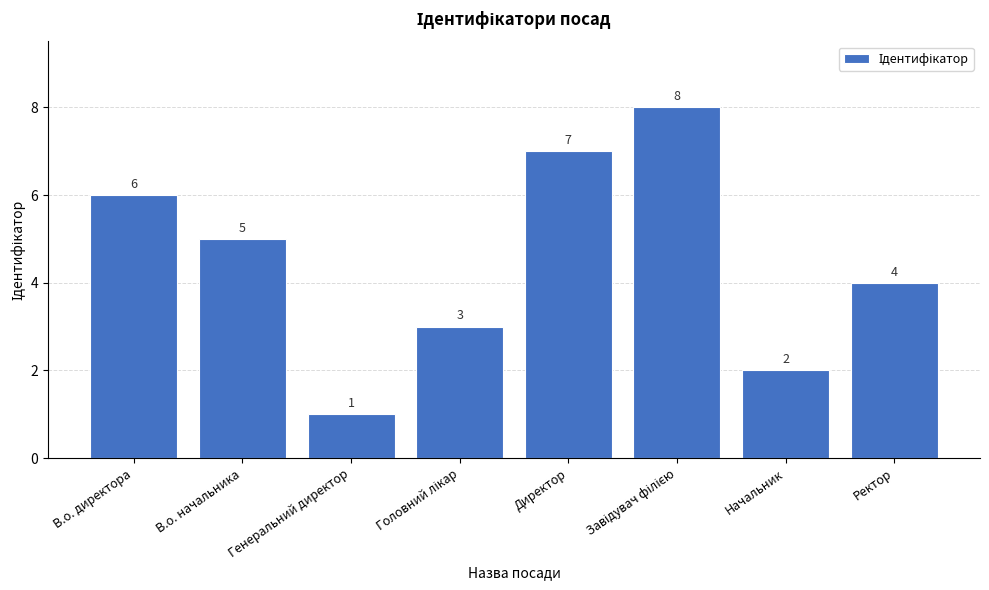

What is the label of the 7th bar from the left?

Начальник